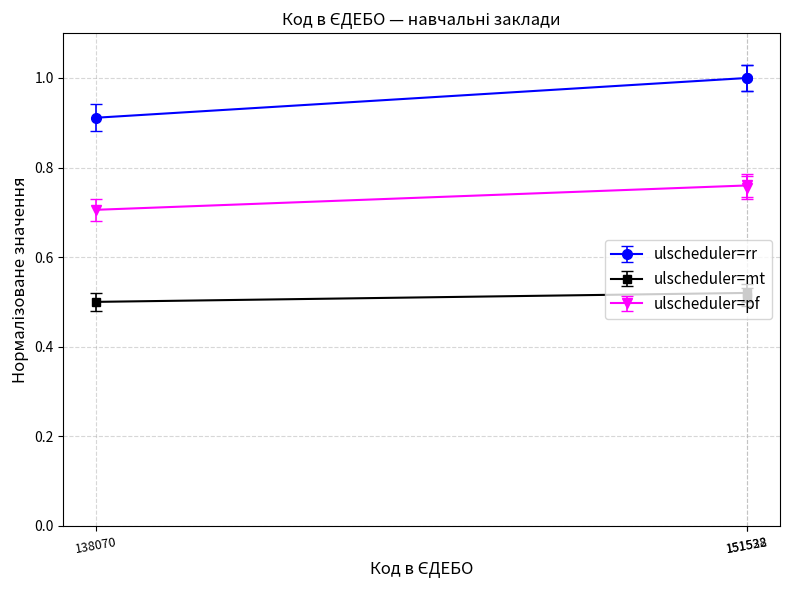

Is this an area chart (filled region under the line)?

No